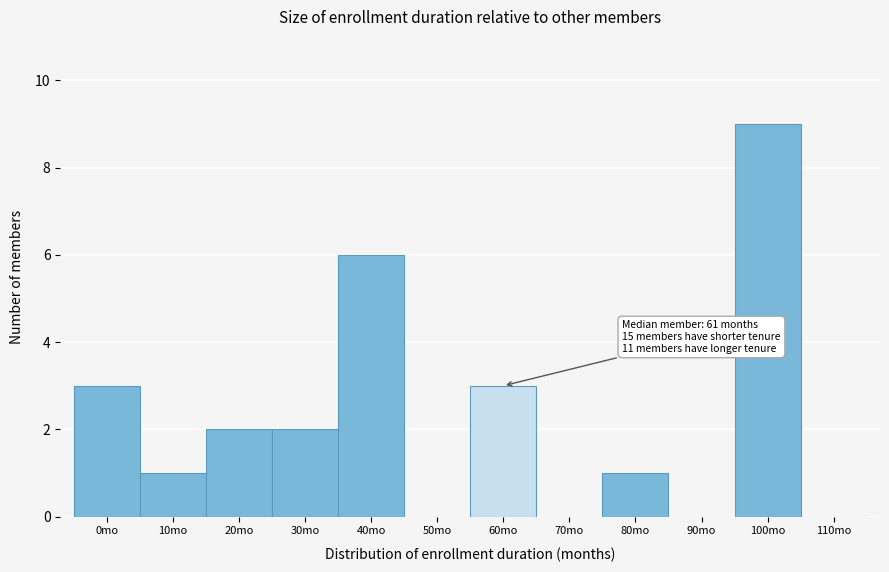

Reading right to left, extract all data points from this chart.

110mo=0	100mo=9	90mo=0	80mo=1	70mo=0	60mo=3	50mo=0	40mo=6	30mo=2	20mo=2	10mo=1	0mo=3